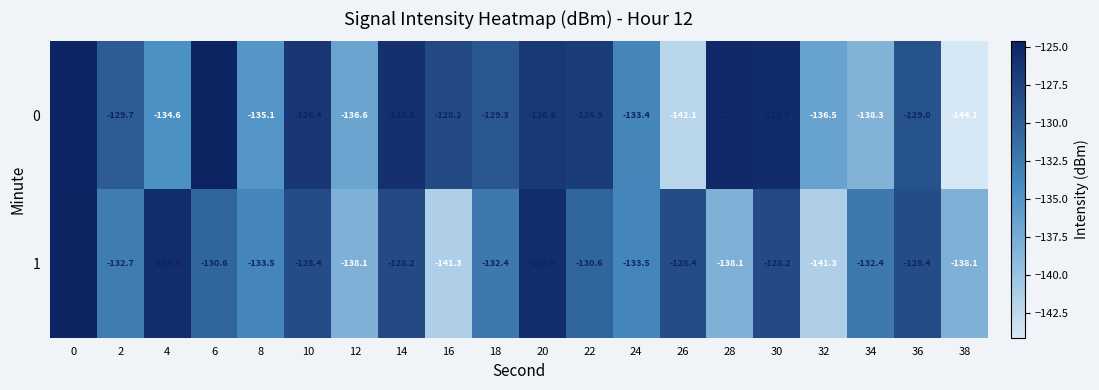

What is the sum of the 1 values at 16 and 26?

-269.7